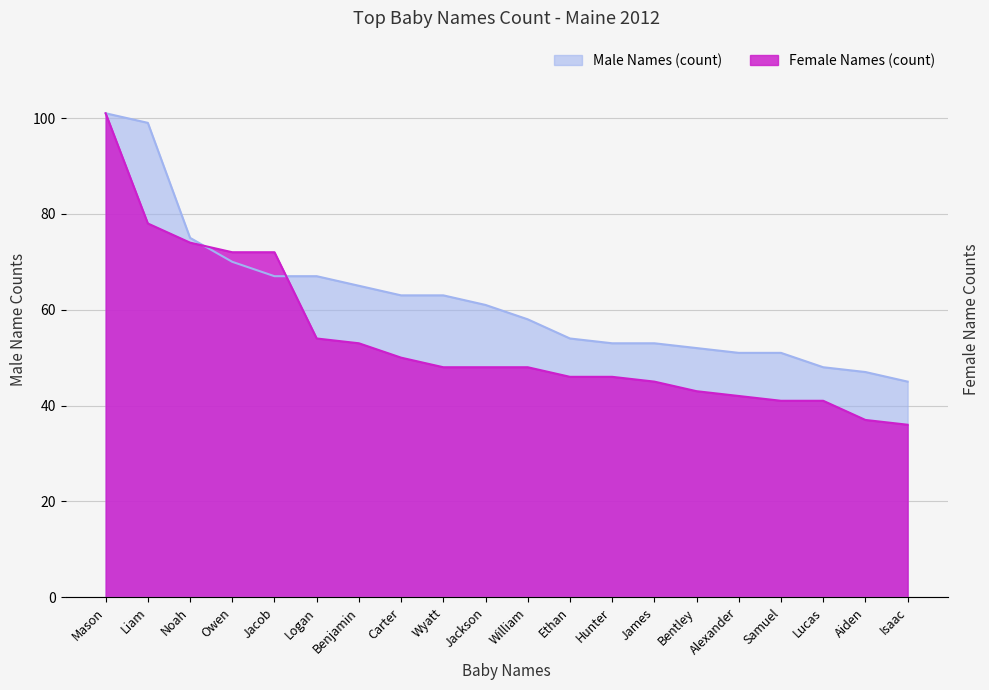

Which series ends up on top after the final intersection of Female Names (count) and Male Names (count)?

Male Names (count)